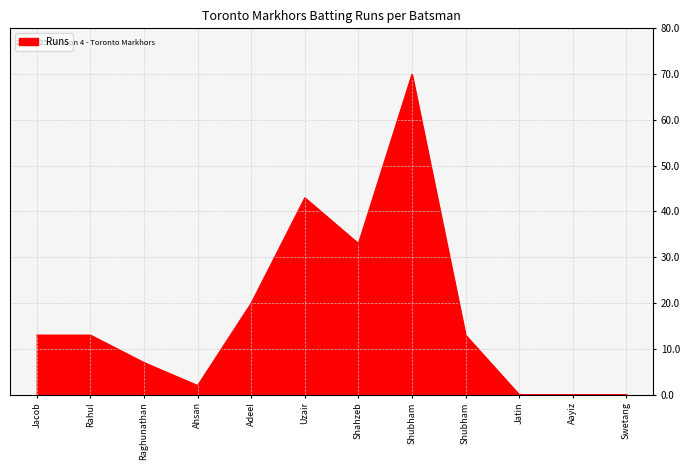

Does the chart display data point markers on the line(s)?

No